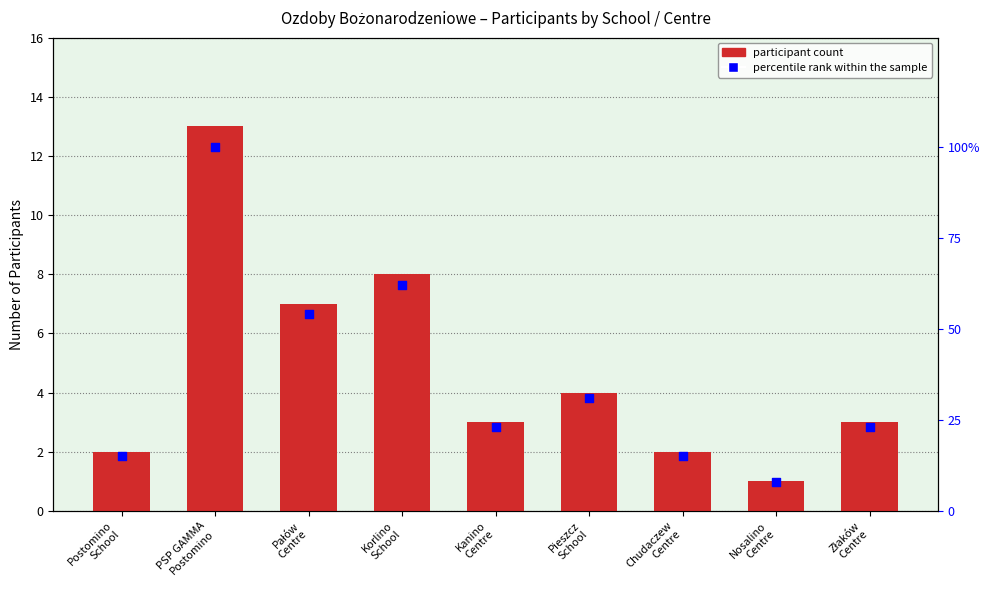

What is the total value across all series at Złaków
Centre?

26